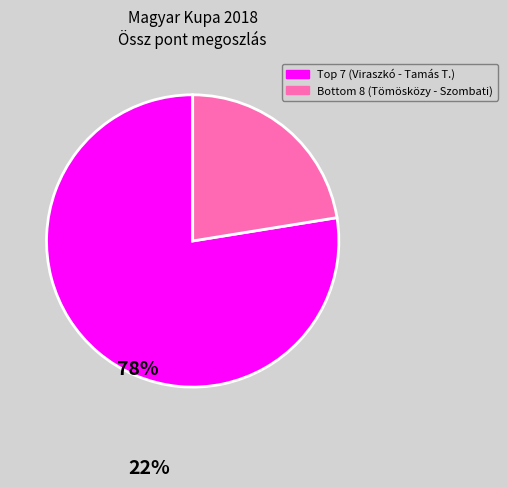

How many slices are in this pie chart?

2